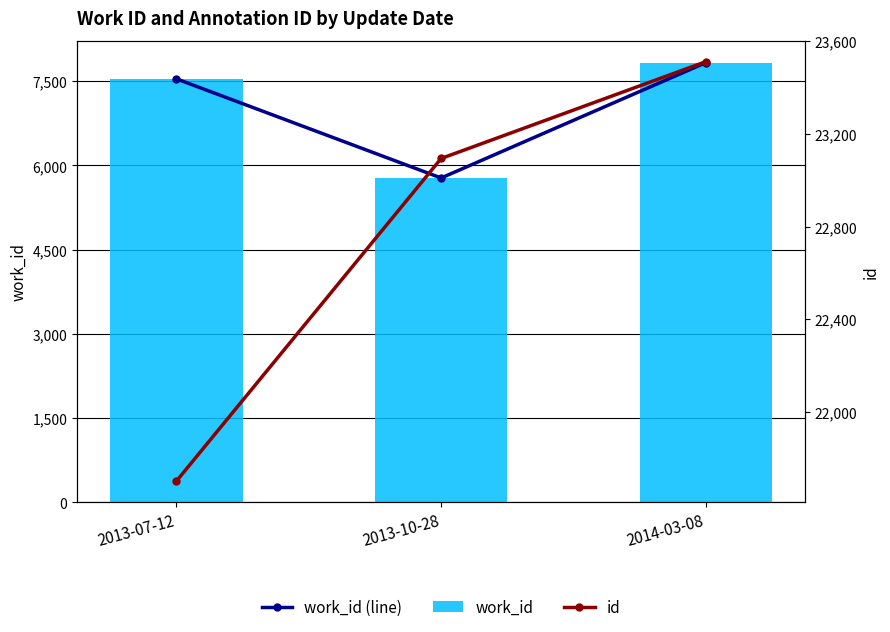

Where does the id series first go above 23094?

2014-03-08